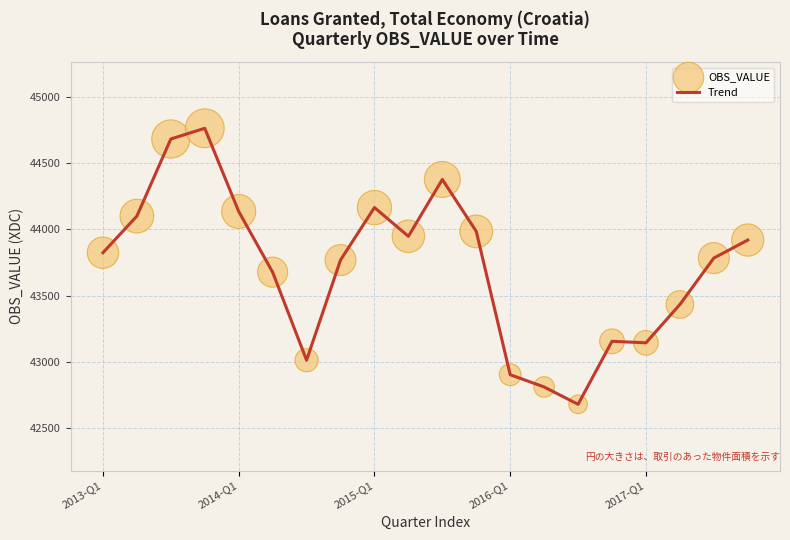

What is the maximum value shown in the chart?

44761.9